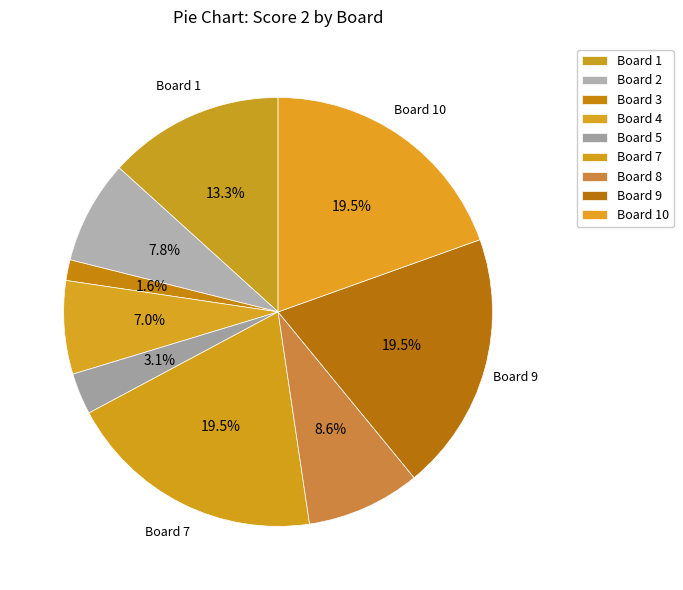

What is the largest slice in the pie chart?

Board 7